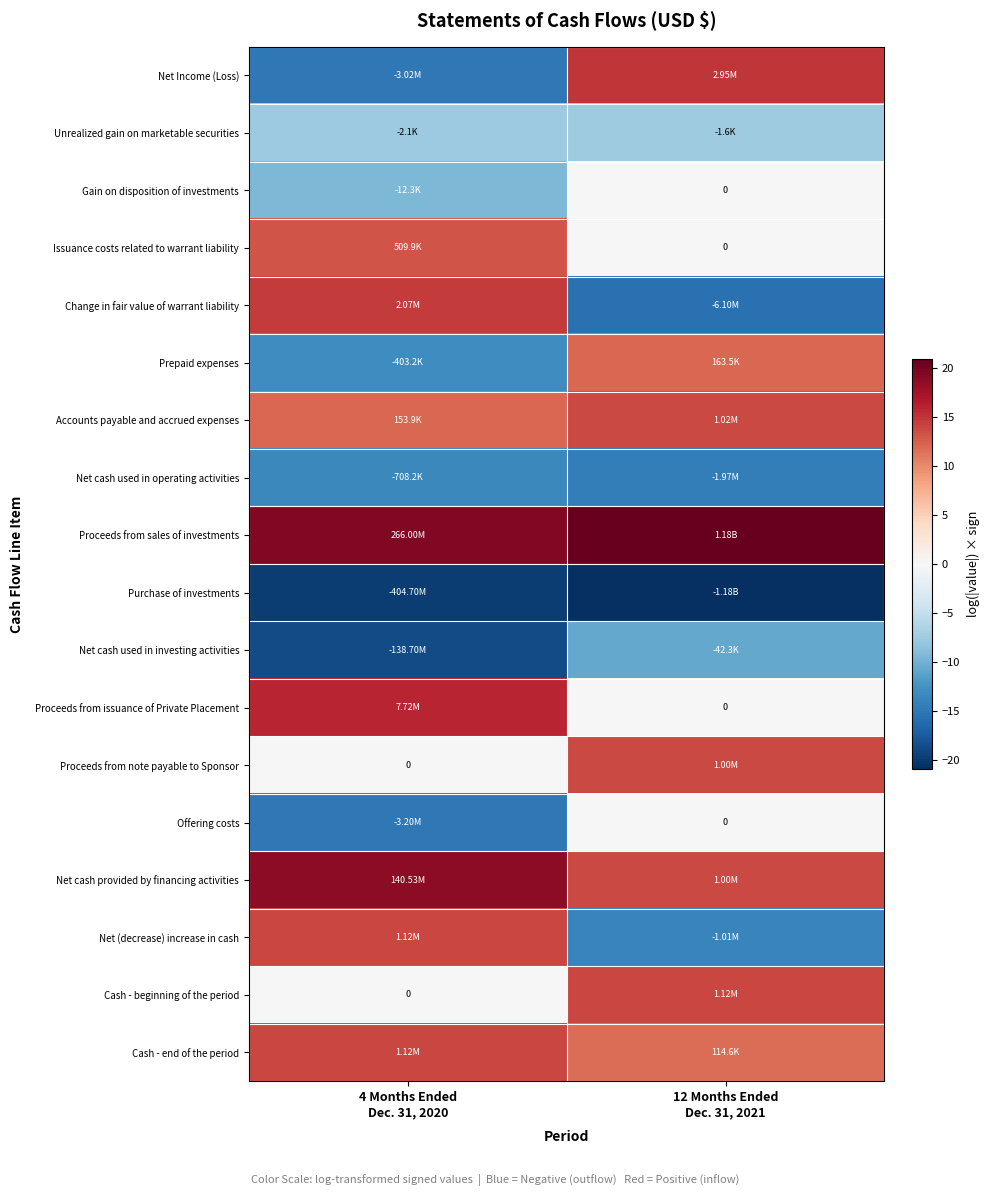

Is the value of Proceeds from note payable to Sponsor at 4 Months Ended Dec. 31, 2020 greater than the value of Net cash provided by financing activities at 12 Months Ended Dec. 31, 2021?

No